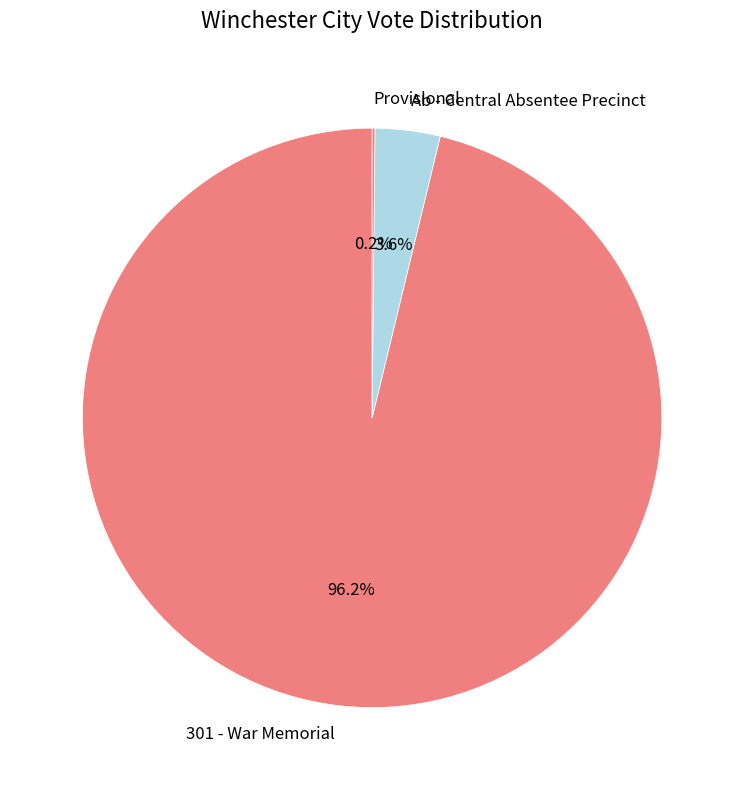

Which category accounts for the majority?

301 - War Memorial